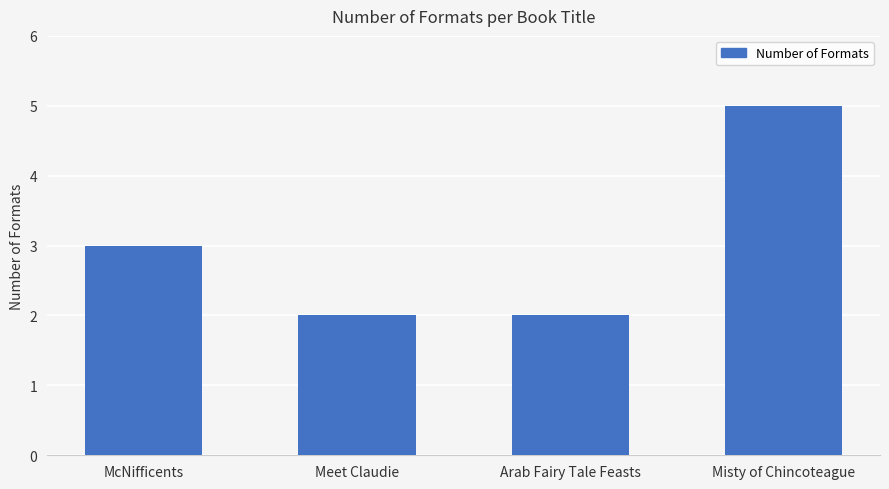

Reading right to left, list all the values displayed in this chart.

5	2	2	3